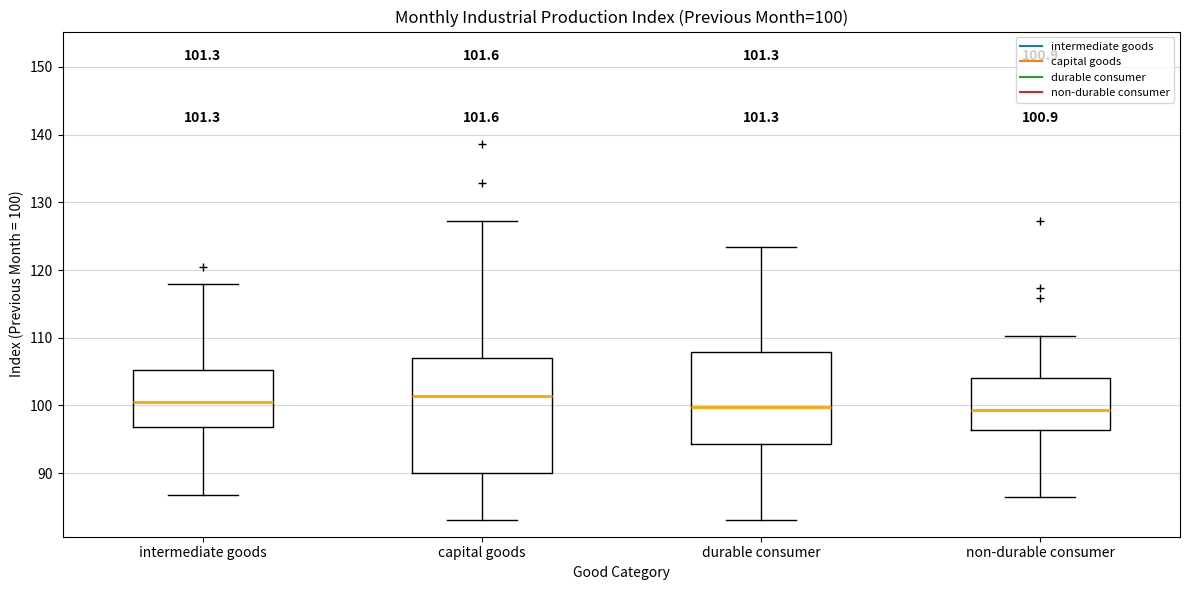

Comparing the boxes themselves (not the whiskers), which one is the tallest?

capital goods